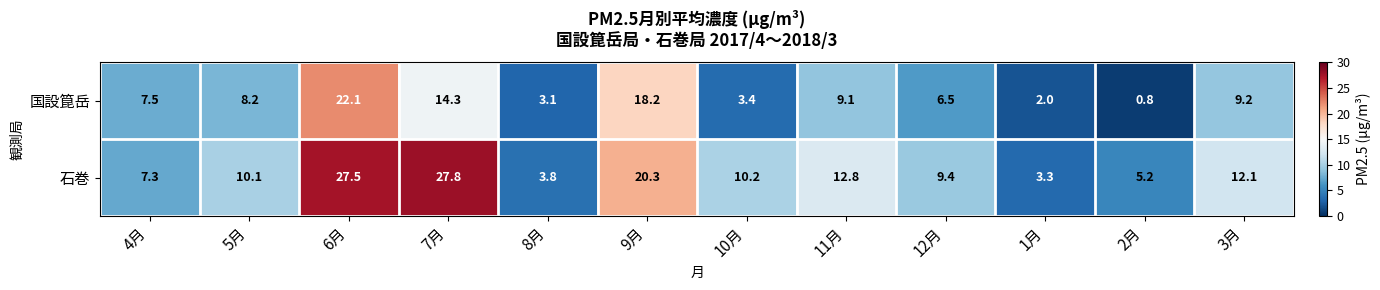

What is the difference between the 国設箟岳 values at 5月 and 9月?

10.0